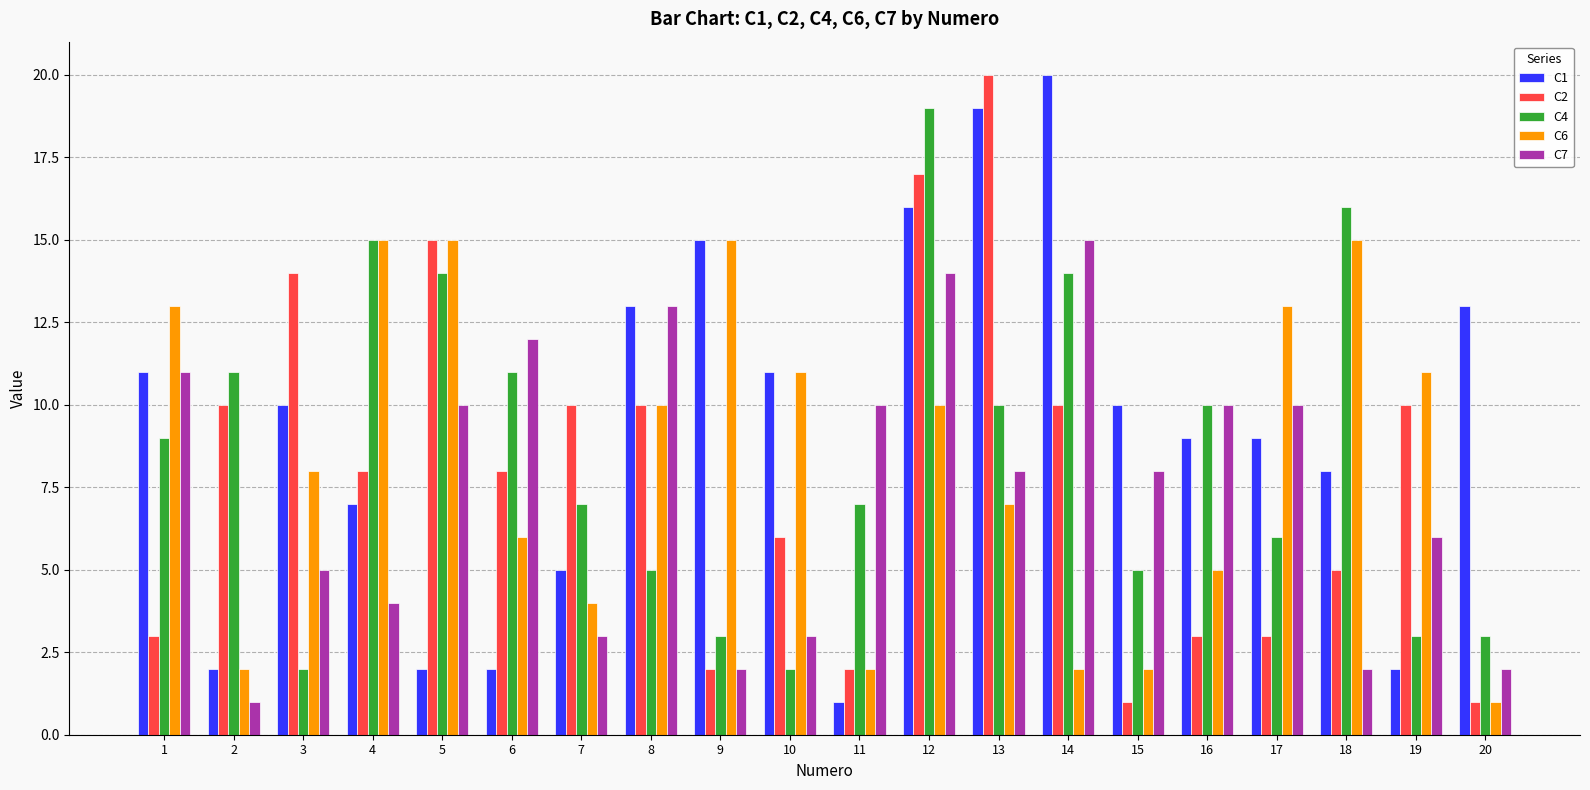

Which series changed the most between 18 and 19?

C4